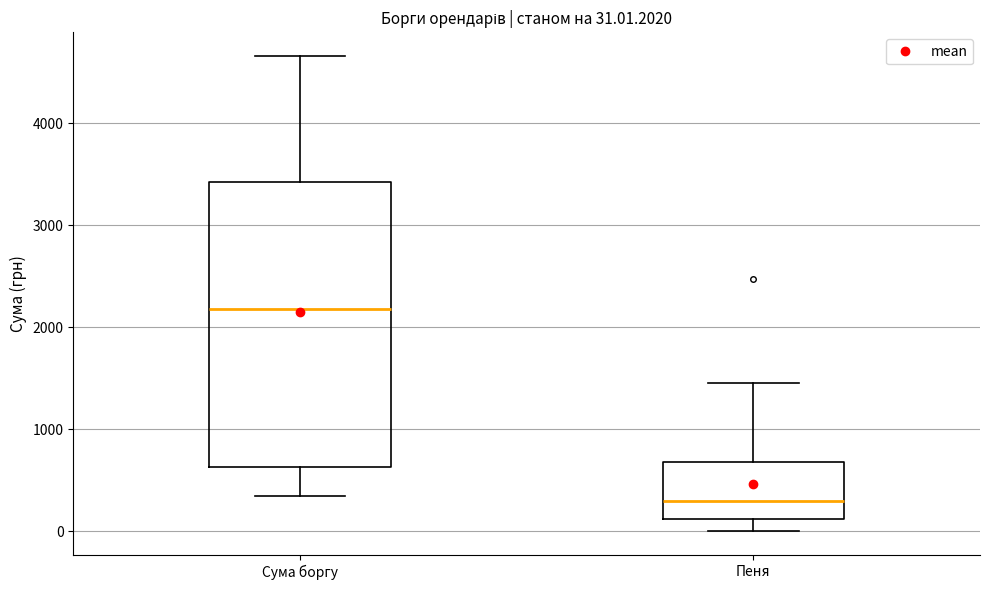

Which box's median line is the lowest?

Пеня